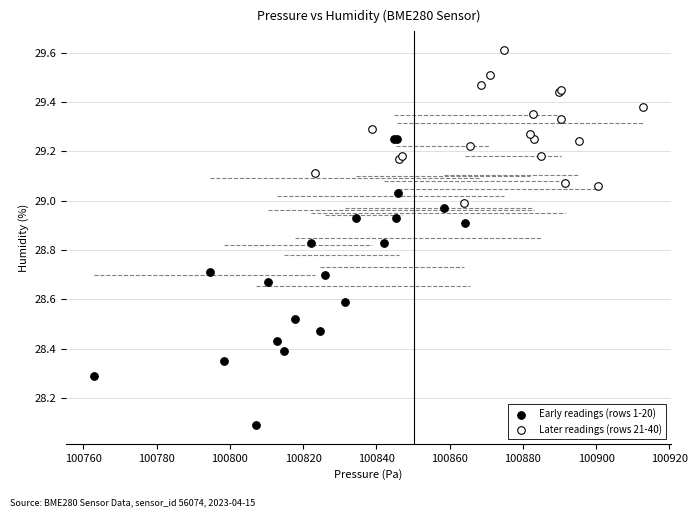

Which series contains the highest Y value?

Later readings (rows 21-40)